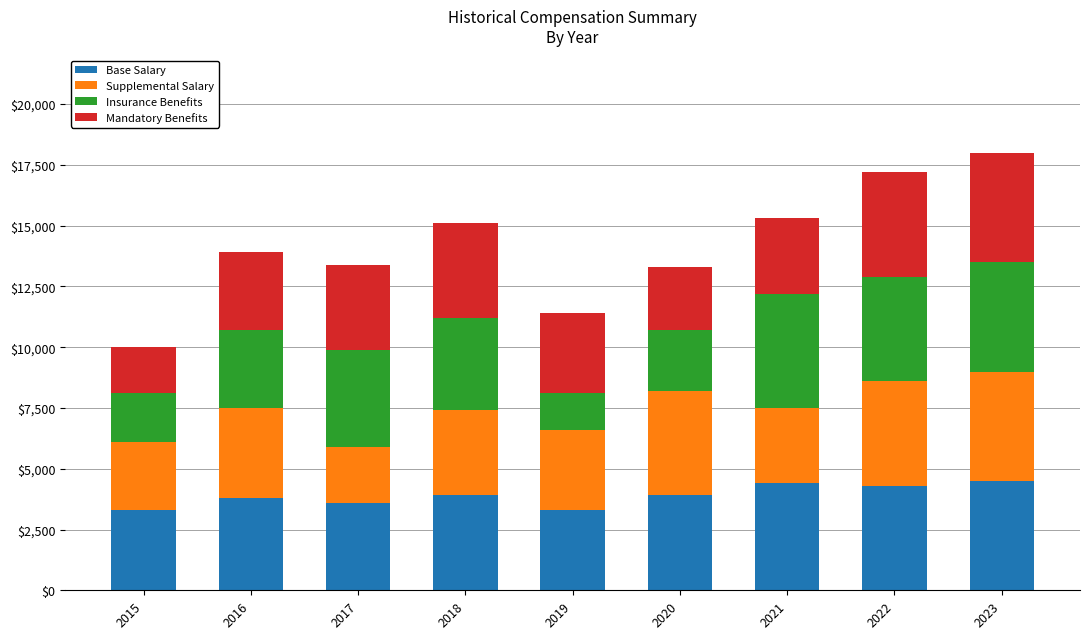

What is the maximum value for Base Salary?

4500